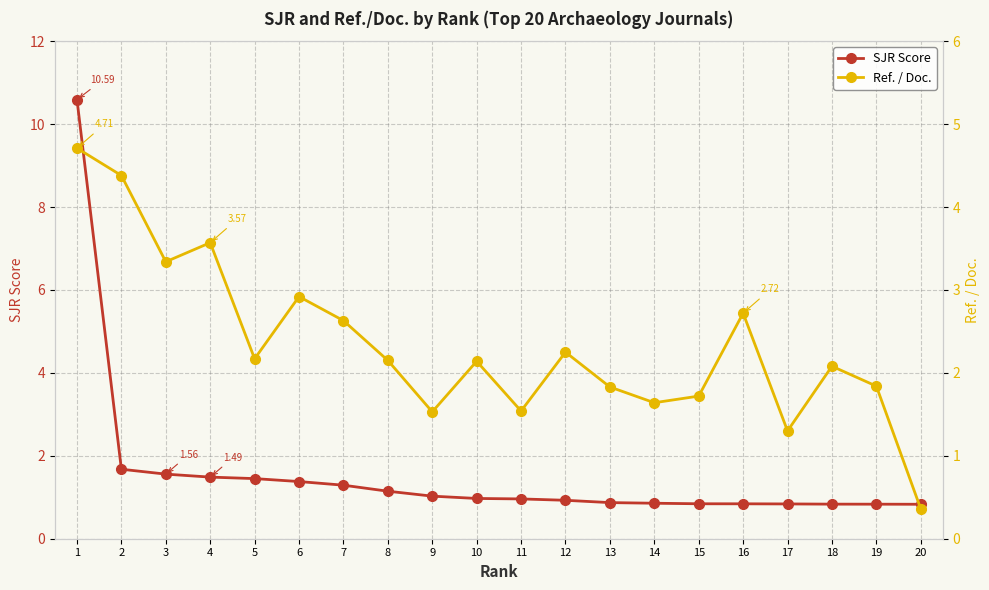

What is the spread (max minus min) of values at 2?

2.7